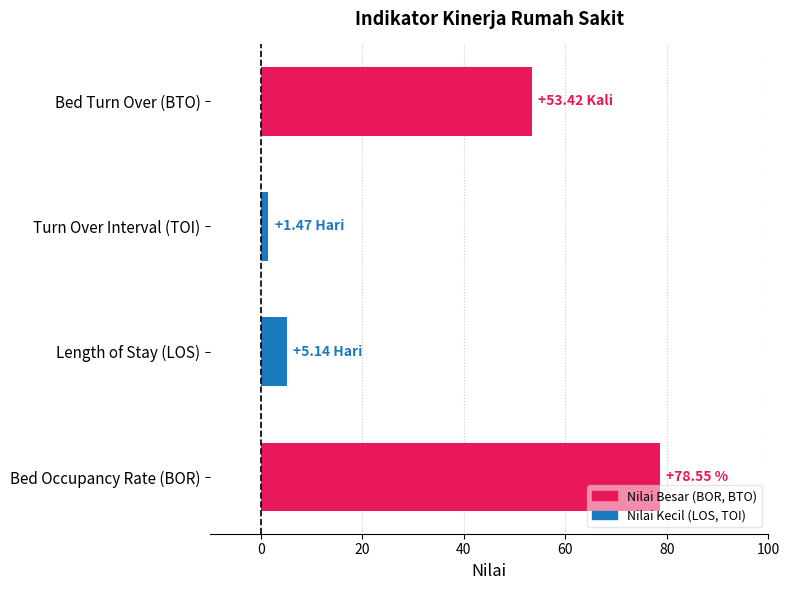

At which label is the value closest to 40?

Bed Turn Over (BTO)